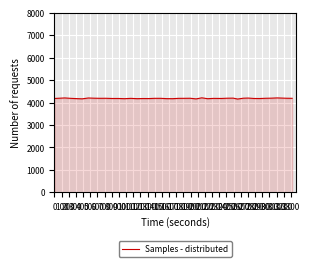

What is the minimum value shown in the chart?

4157.1